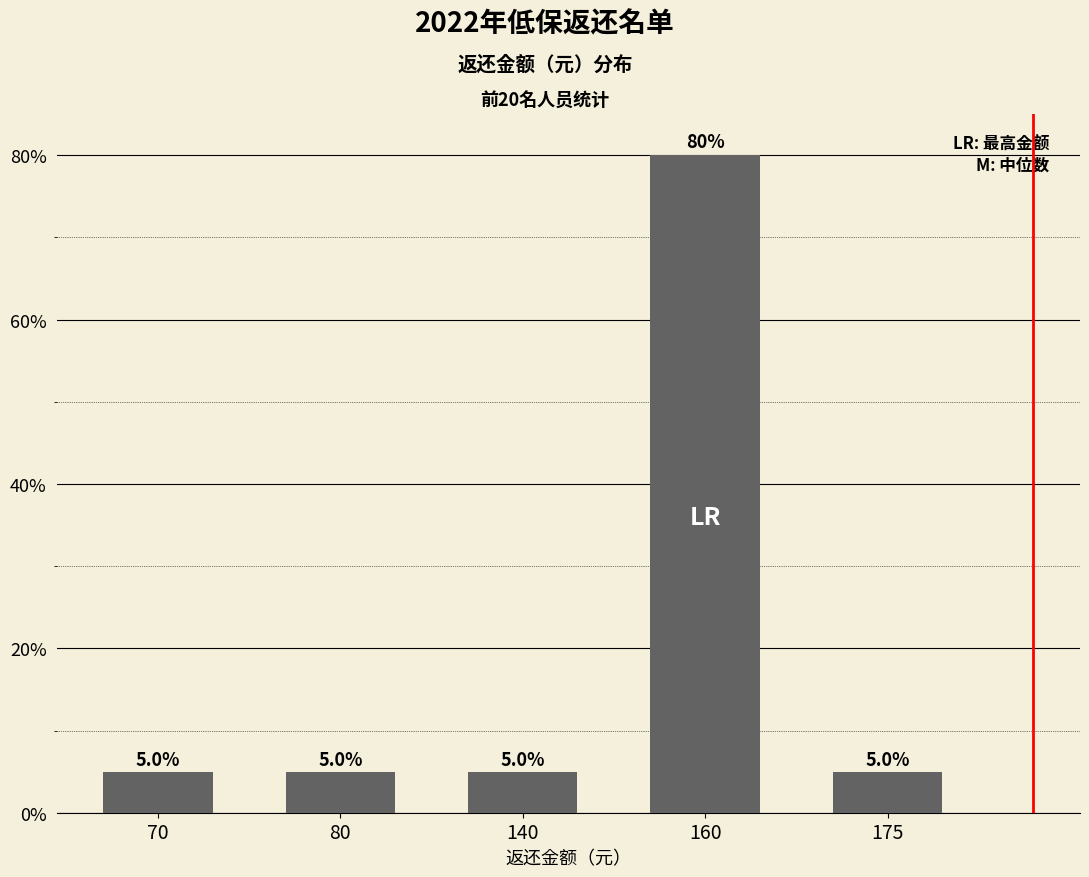

Which label corresponds to the largest value in the chart?

160